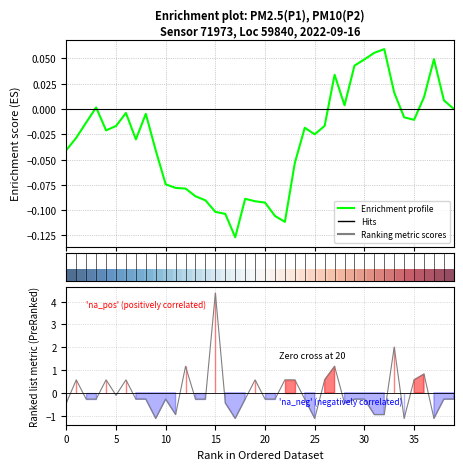

The value of Enrichment profile at 22 is -0.2. True or false?

False